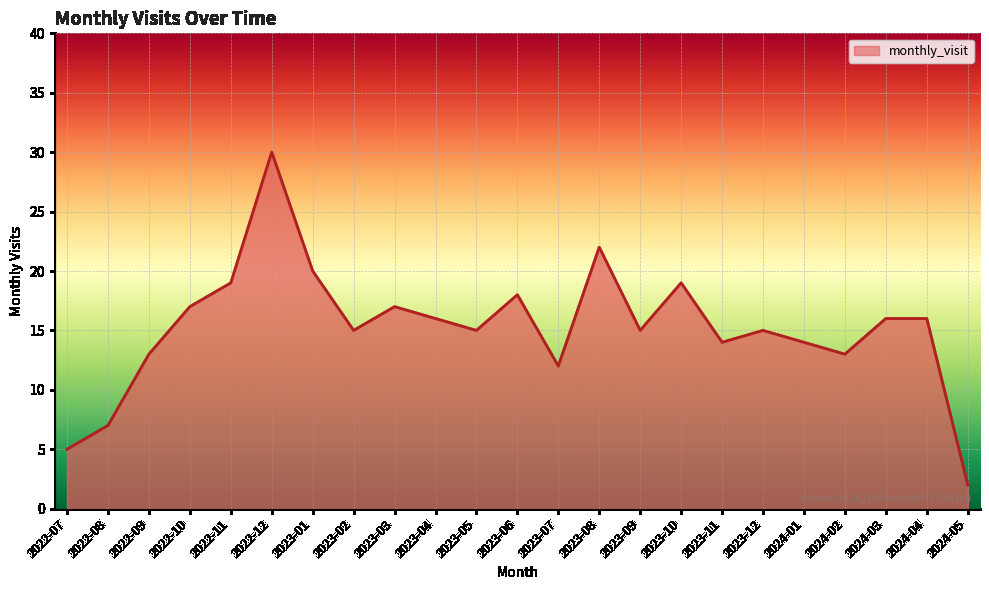

At which label does the data first exceed 15?

2022-10